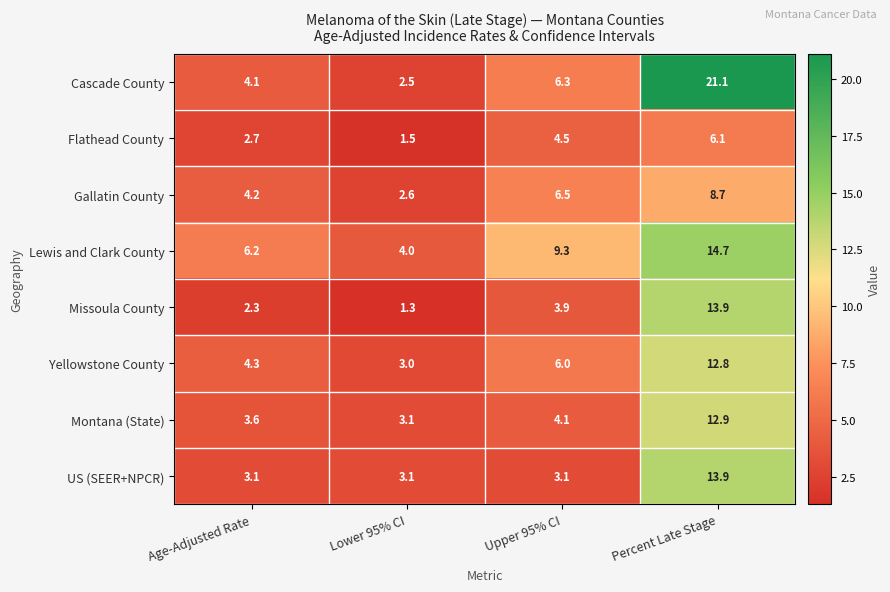

What is the spread (max minus min) of values at Age-Adjusted Rate?

3.9